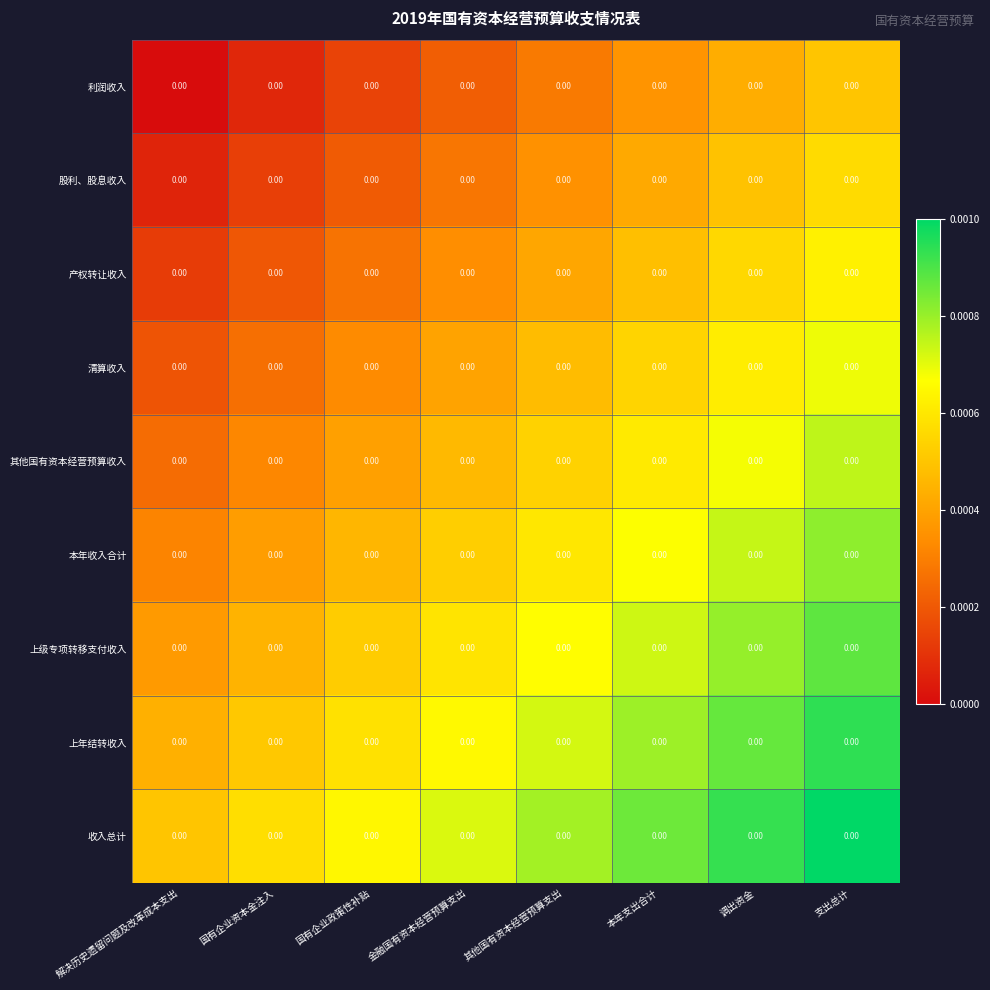

Rank the categories by 其他国有资本经营预算收入 value from lowest to highest.

解决历史遗留问题及改革成本支出, 国有企业资本金注入, 国有企业政策性补贴, 金融国有资本经营预算支出, 其他国有资本经营预算支出, 本年支出合计, 调出资金, 支出总计